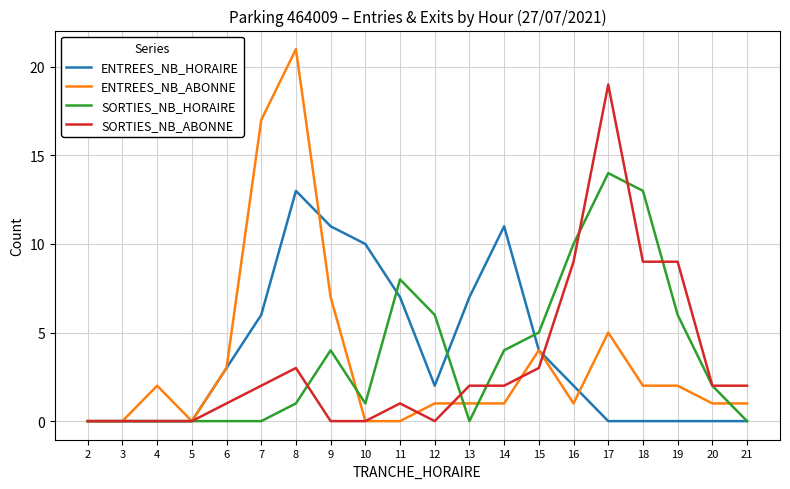

Which label corresponds to the largest value in the chart?

8